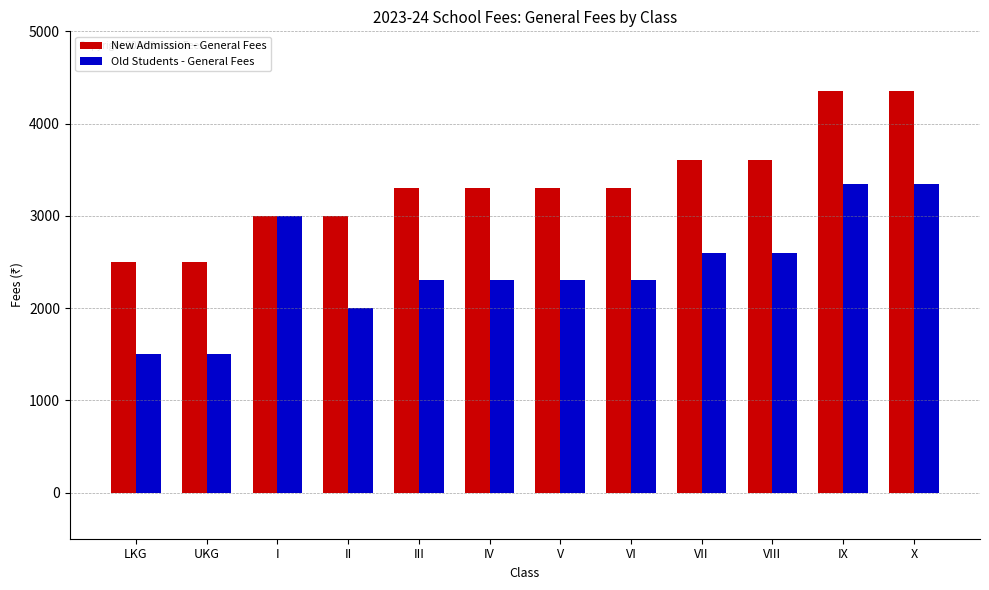

Rank the series by their maximum value, from lowest to highest.

Old Students - General Fees, New Admission - General Fees